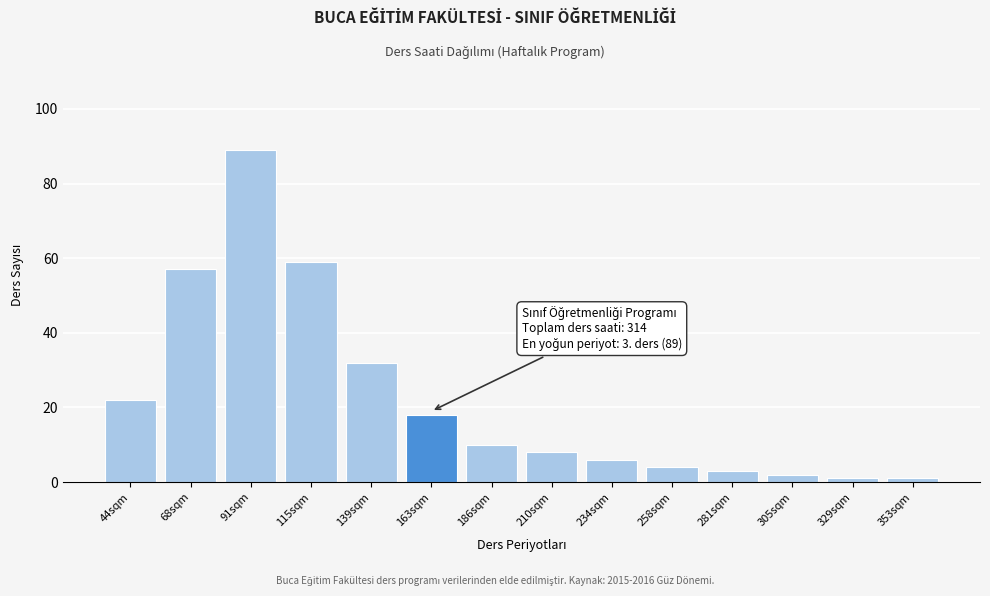

Reading left to right, transcribe all the data shown in this chart.

22	57	89	59	32	18	10	8	6	4	3	2	1	1